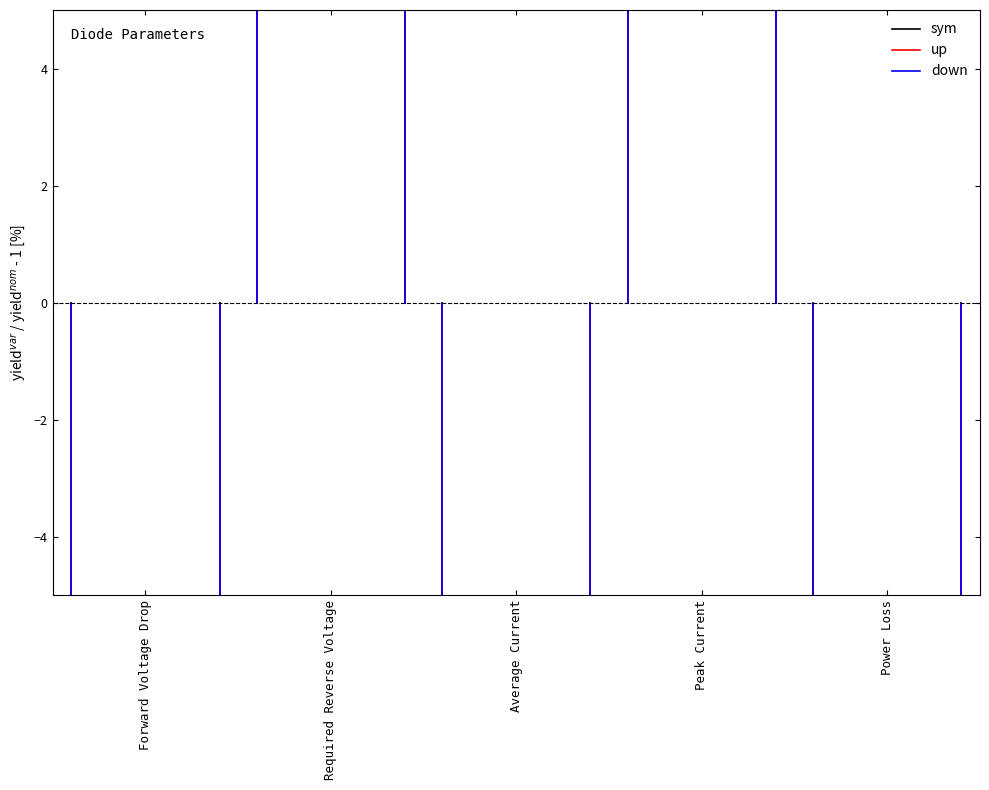

What are all the series names shown in the legend?

sym, up, down